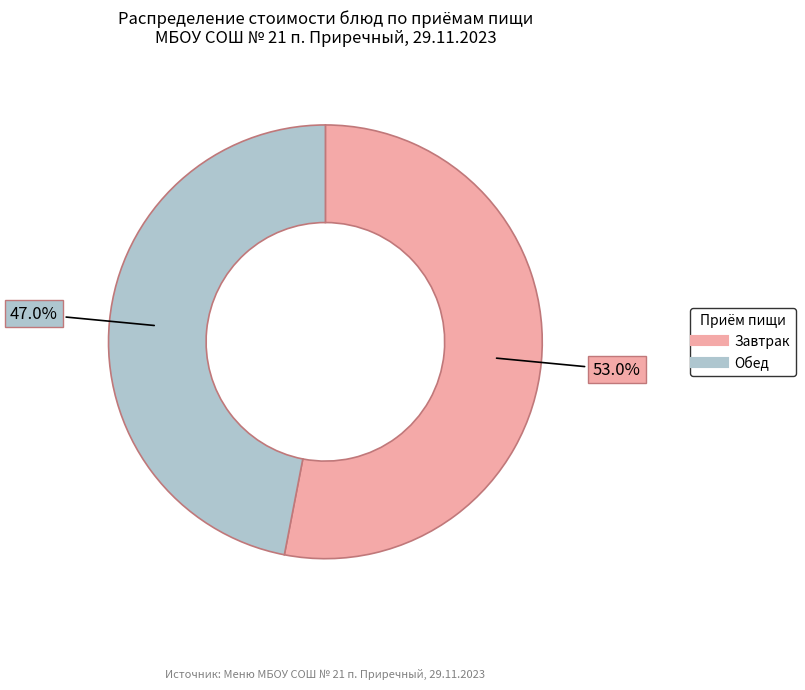

How many segments does this pie chart have?

2